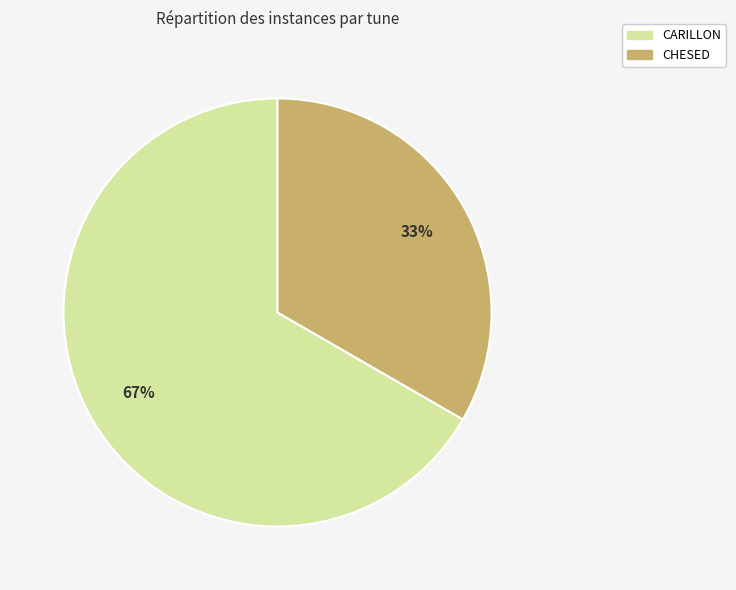

What is the ratio of the value at CHESED to the value at CARILLON?

0.5